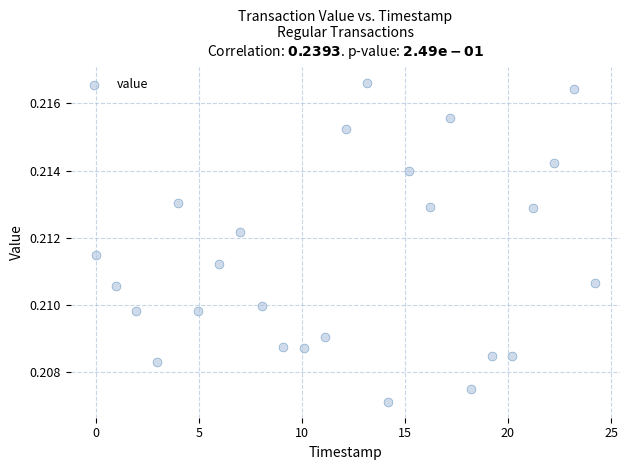

What is the range of X values (max minus min)?

24.2